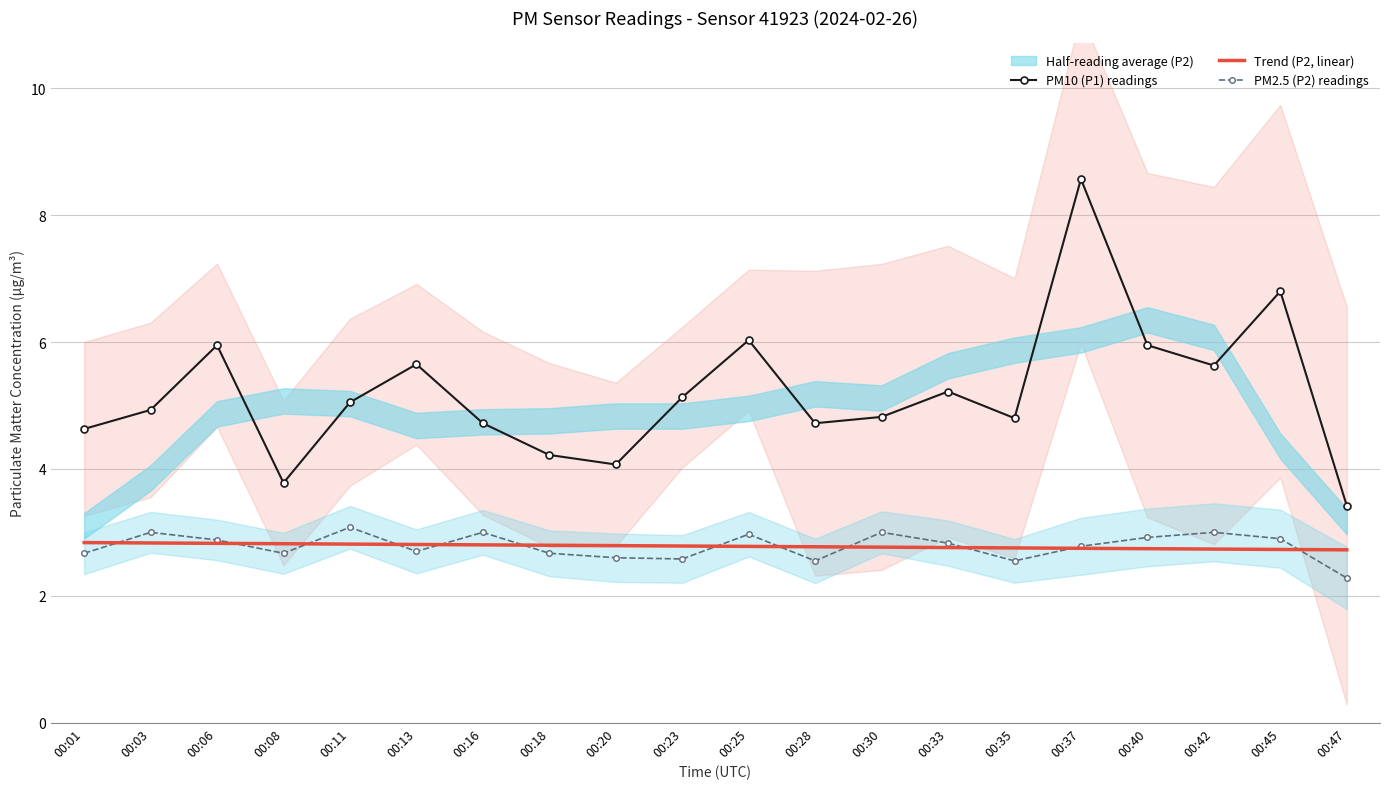

How many lines are shown in the chart?

3